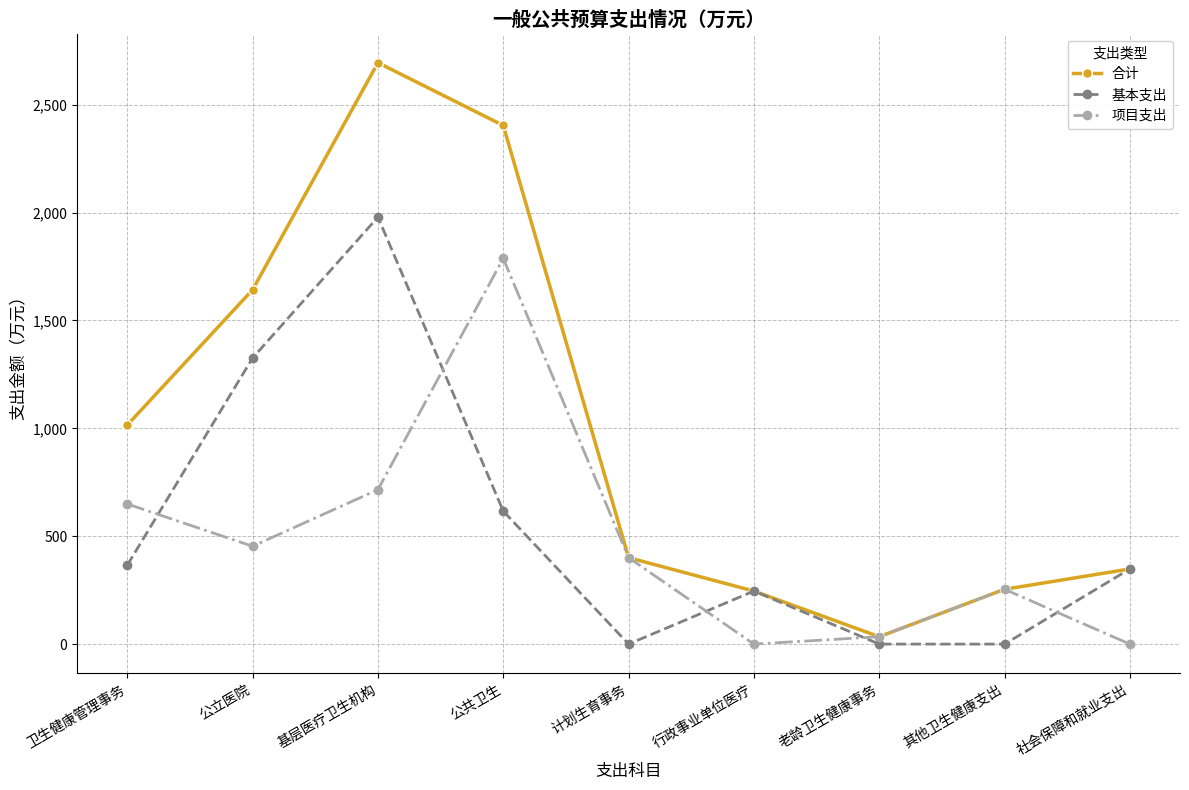

List the series in order of their peak value, highest first.

合计, 基本支出, 项目支出